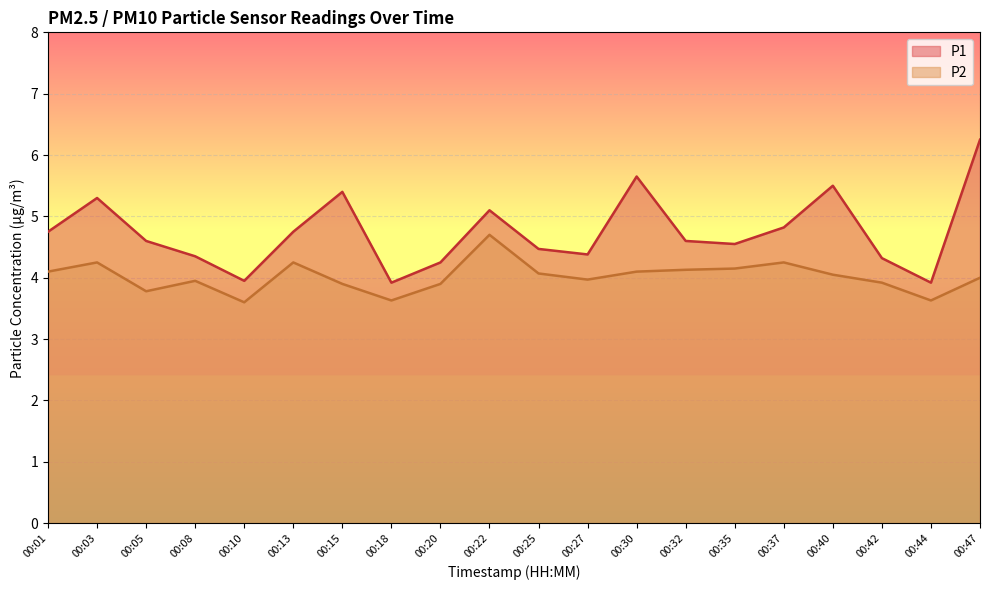

What is the spread (max minus min) of values at 00:42?

0.4